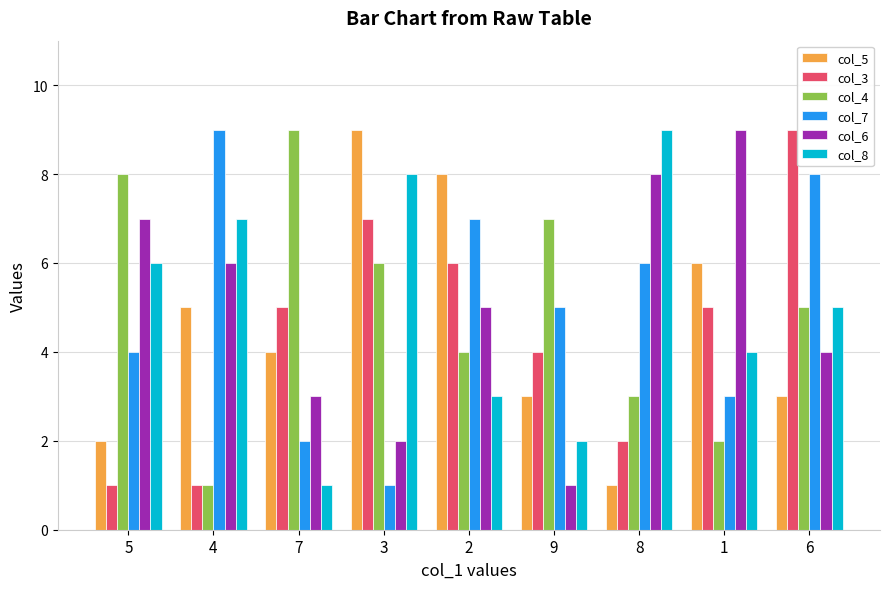

True or false: col_7 has a value of 1 at 1.

False